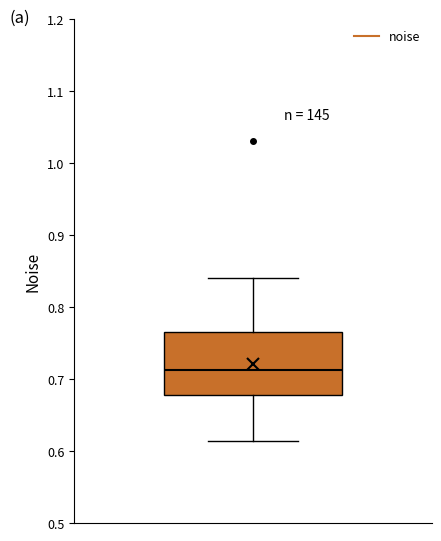

Read this box plot against the y-axis: the position of the median line, the range covered by the box, and the ends of both whiskers. The values are not printed on the chart, so give them approximately, as read against the axis.

median 0.71, box 0.68 to 0.76, whiskers 0.61 to 0.84